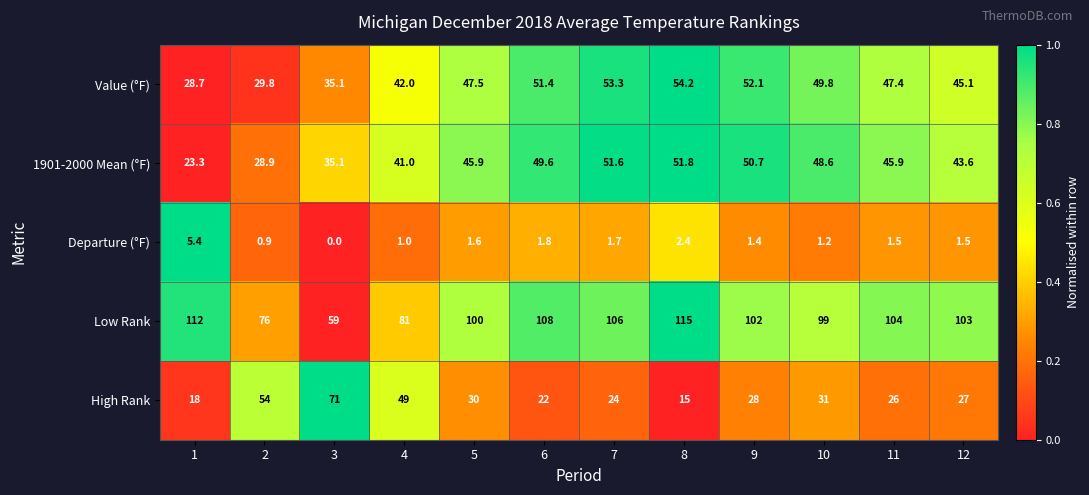

What is the difference between the second highest and second lowest values in the Value (°F) series?

23.5